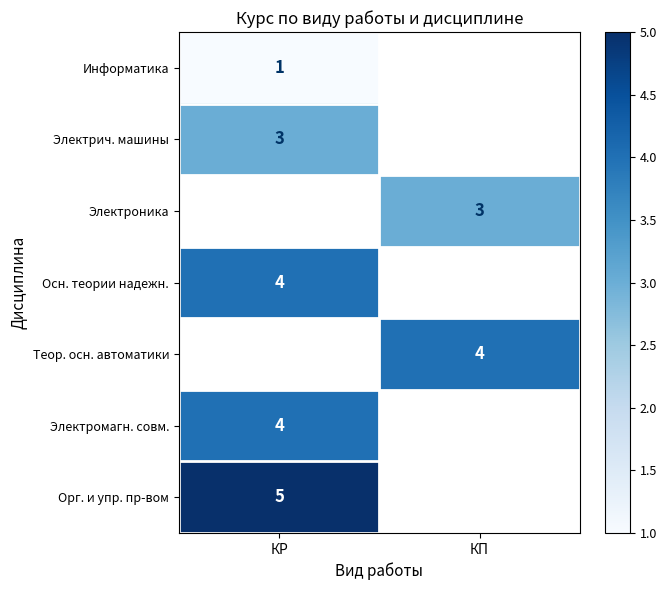

Is the value of Осн. теории надежн. at КР greater than the value of Орг. и упр. пр-вом at КР?

No